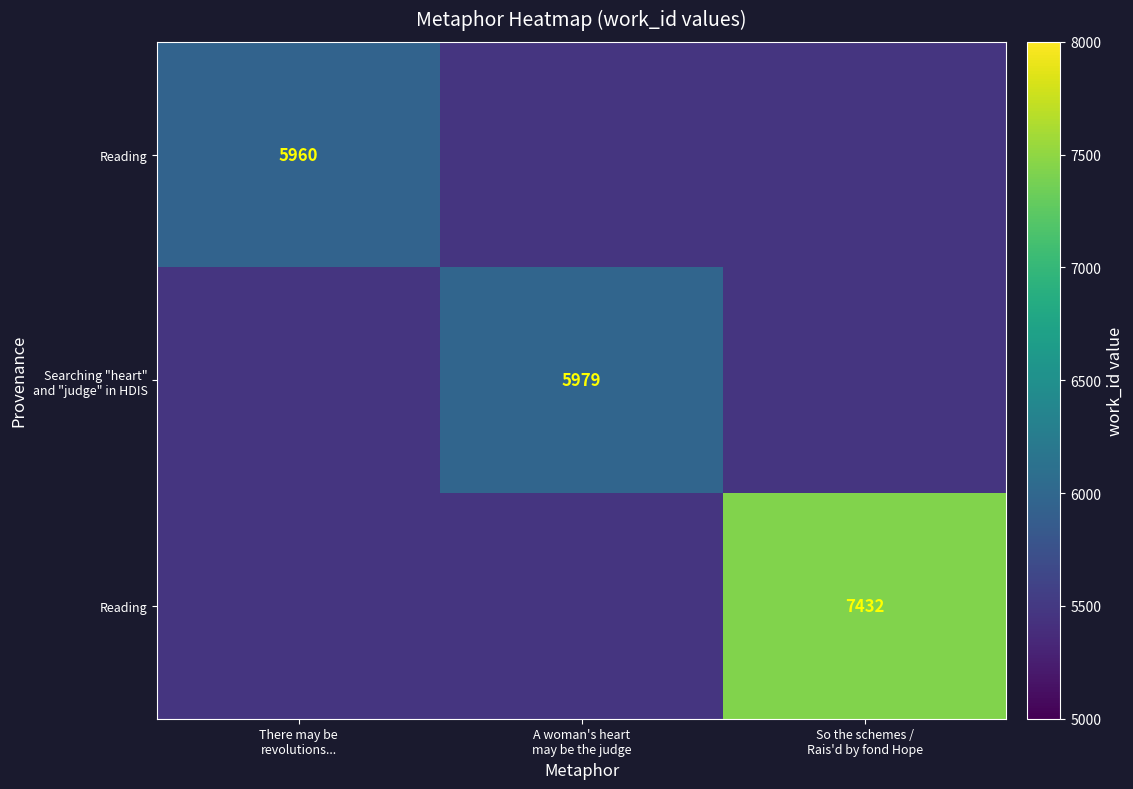

Count the number of categories in the chart.

3